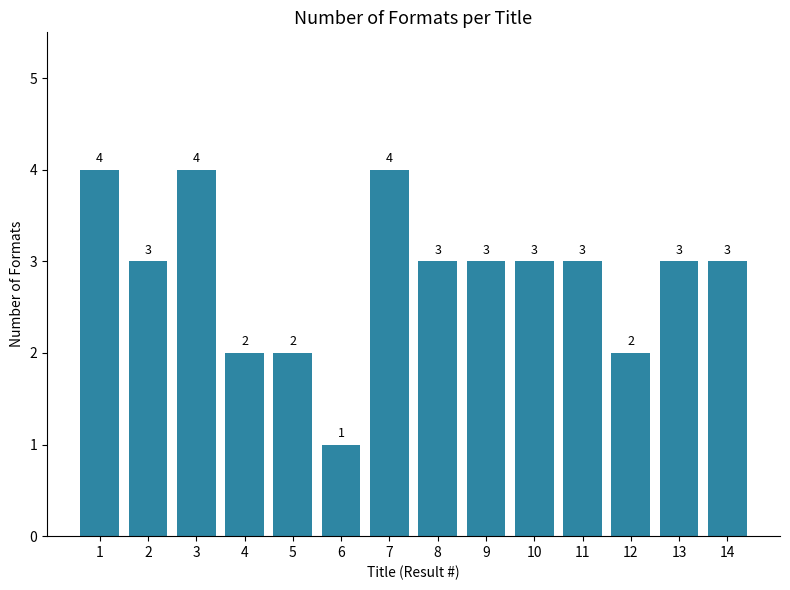

Reading left to right, list all the values displayed in this chart.

1=4	2=3	3=4	4=2	5=2	6=1	7=4	8=3	9=3	10=3	11=3	12=2	13=3	14=3